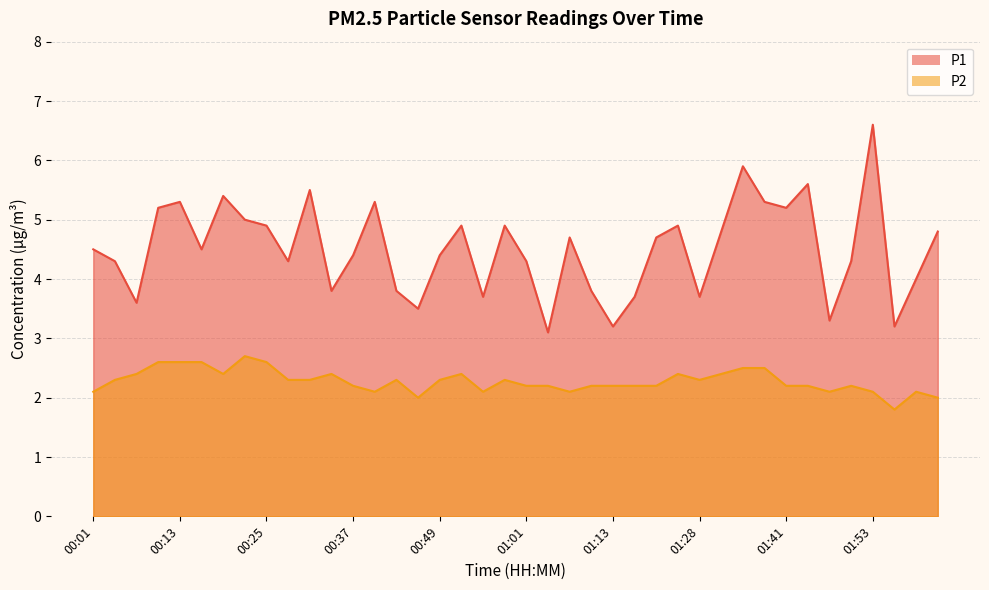

True or false: P2 has a value of 0.6 at 00:28.

False